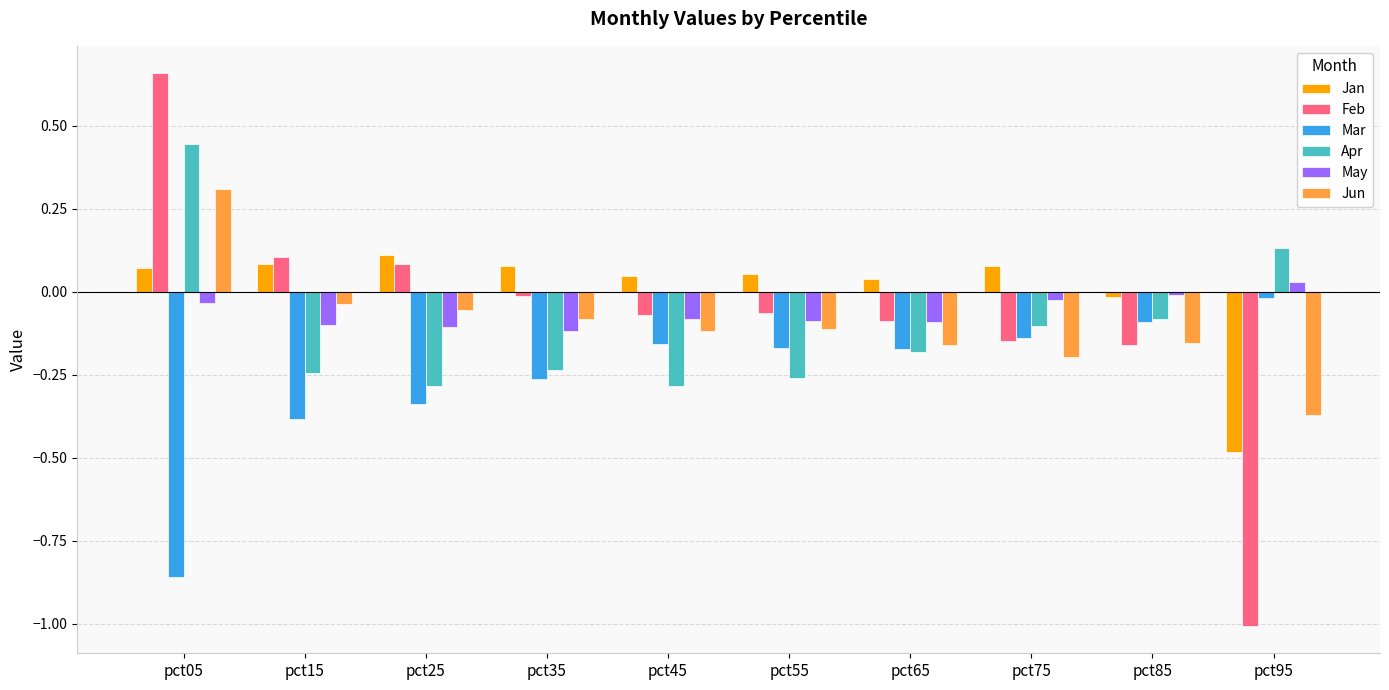

The value of Jan at pct25 is 0.2. True or false?

False